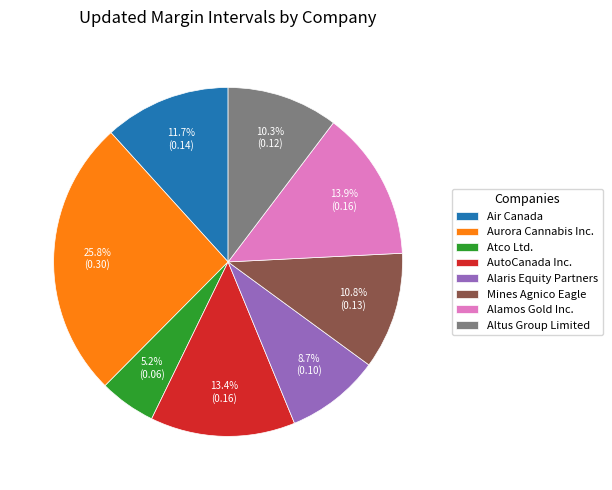

Do Alaris Equity Partners and AutoCanada Inc. together represent more than half of the pie?

No